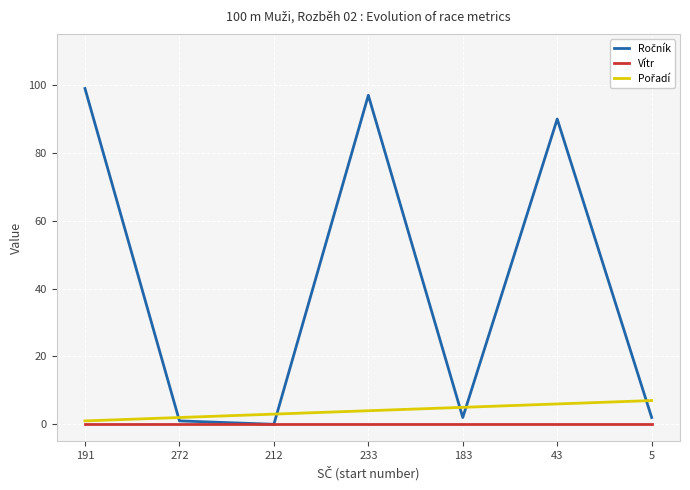

What position from the left is 43?

6